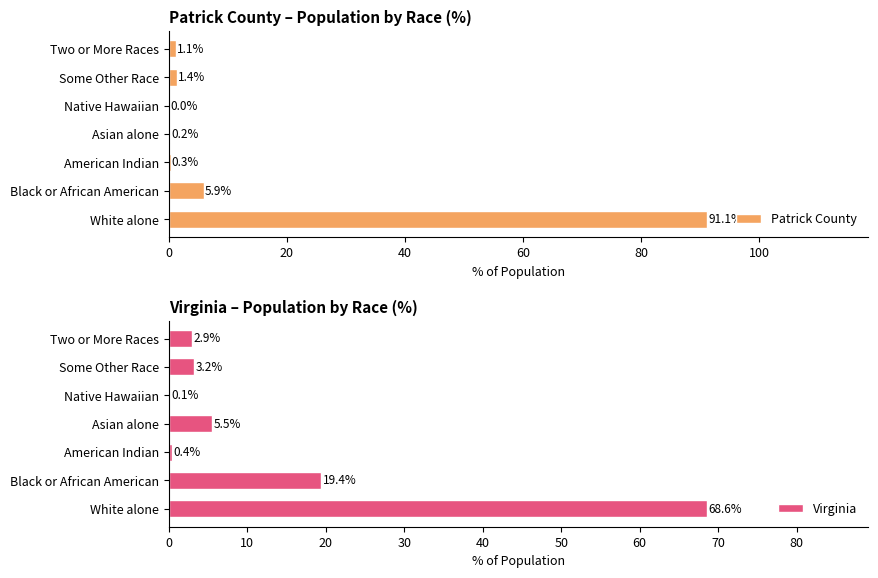

What are all the series names shown in the legend?

Patrick County, Virginia